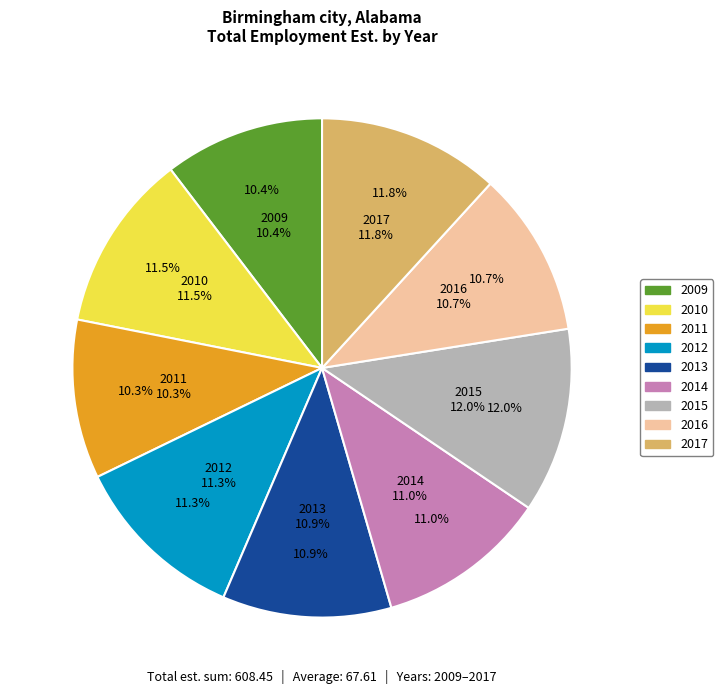

What percentage is the 2016 slice, to the nearest percent?

11%